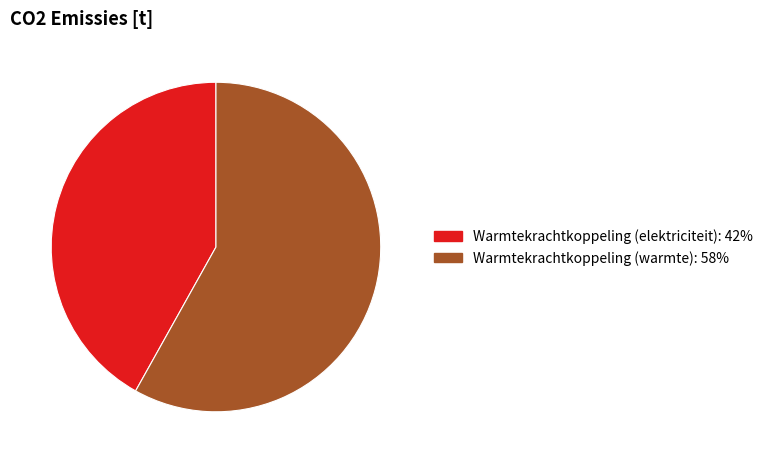

Is there a majority slice in this chart?

Yes